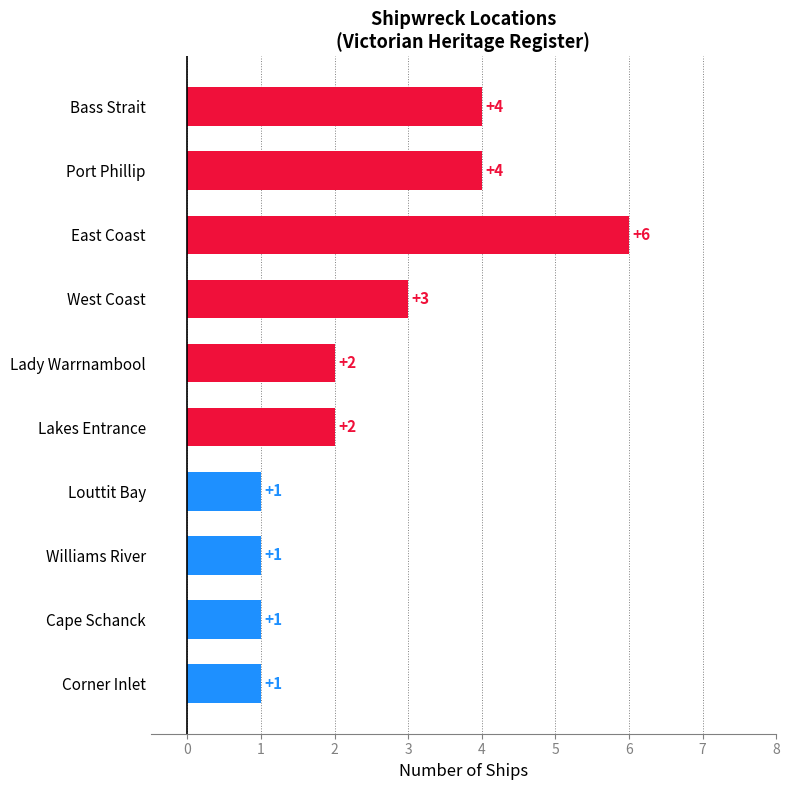

Reading top to bottom, list all the values displayed in this chart.

4	4	6	3	2	2	1	1	1	1